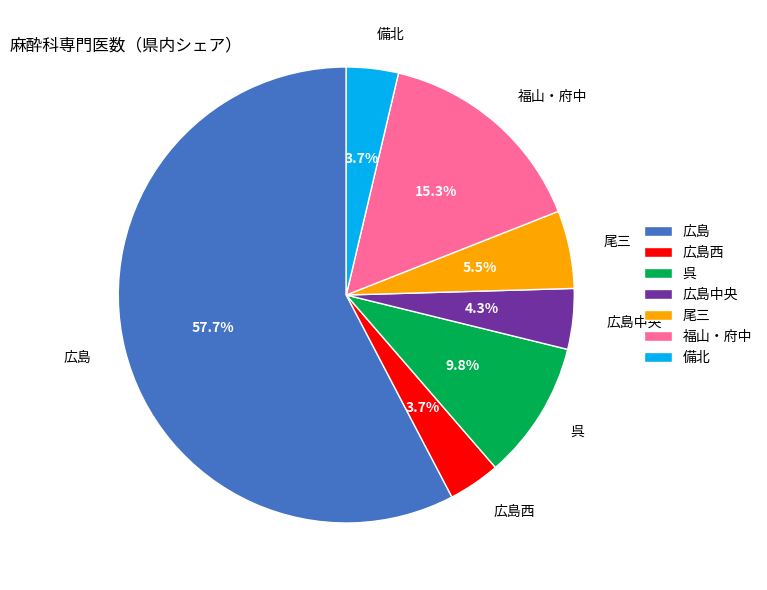

What portion of the pie excludes 広島中央?

95.7%